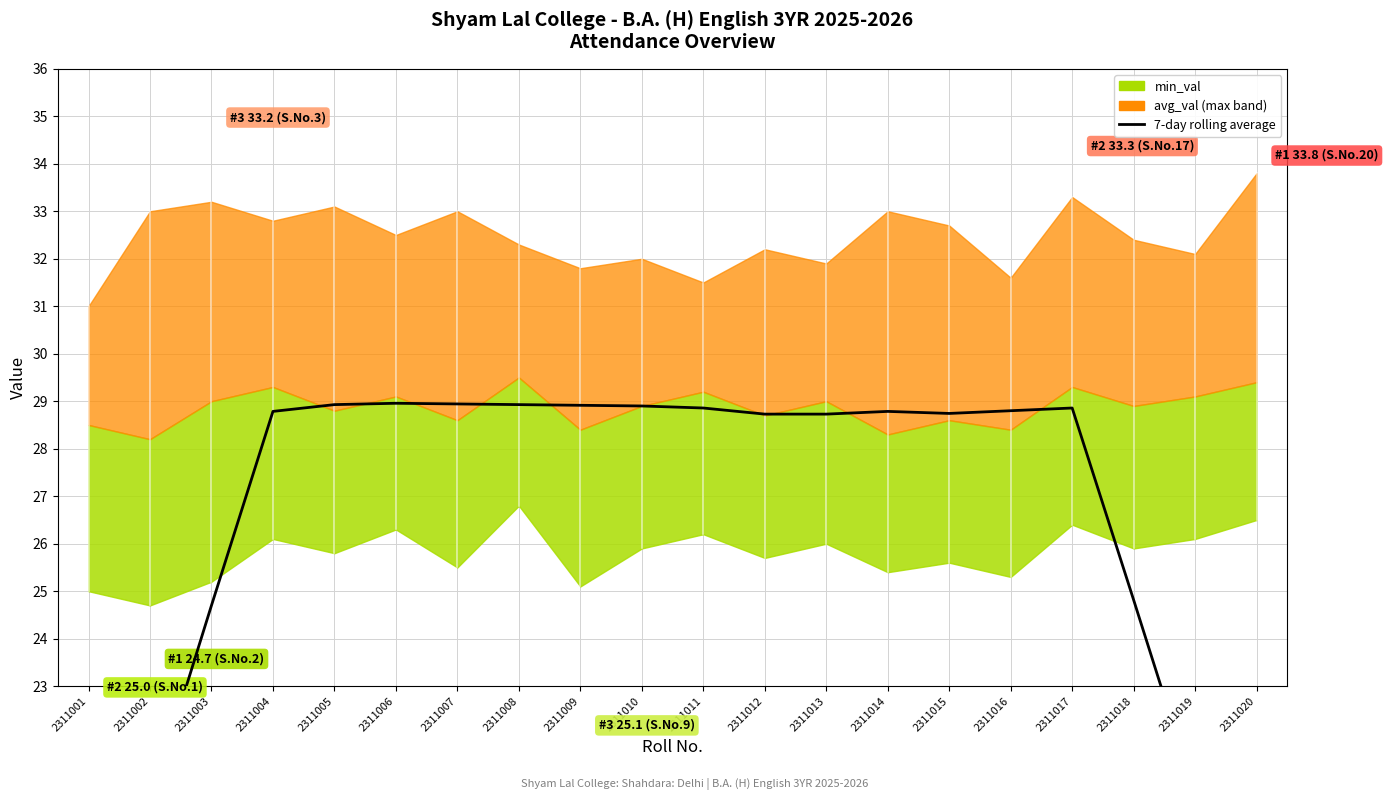

True or false: the data has more than 1 interior local peaks.

True